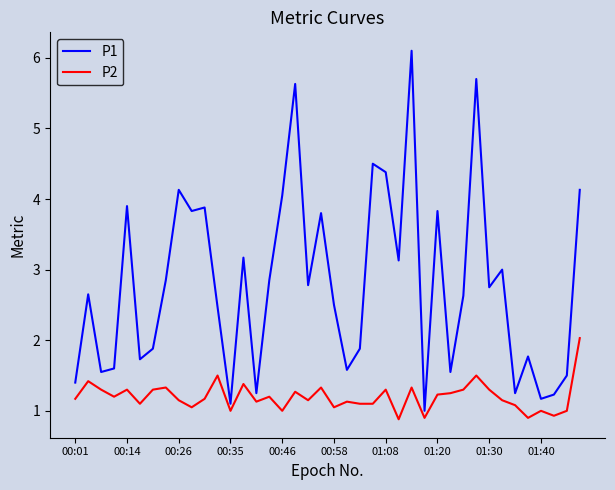

What is the highest value of the P1 series?

6.1